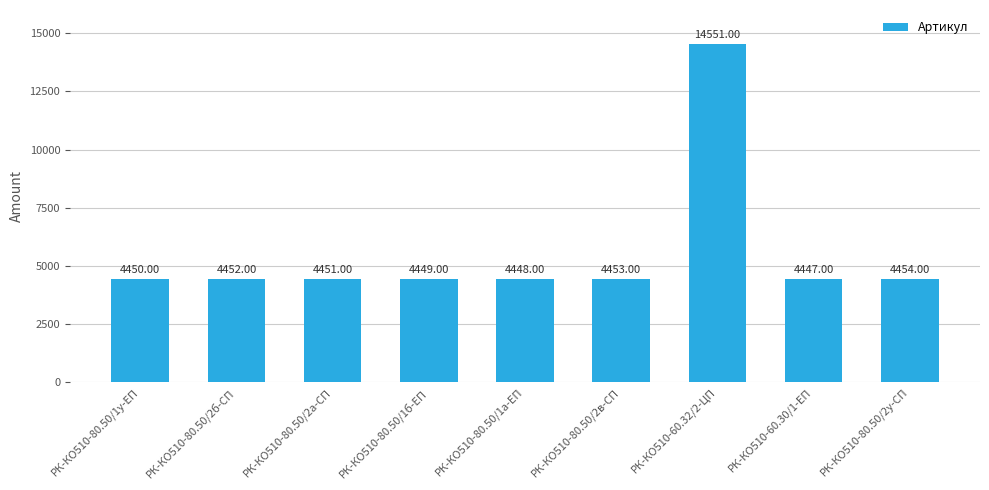

What is the ratio of the value at РК-КО510-80.50/1а-ЕП to the value at РК-КО510-80.50/1у-ЕП?

1.0